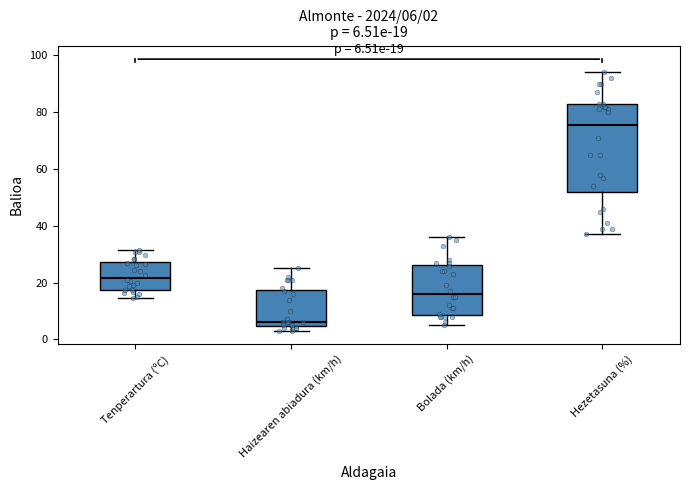

Which box's median line is the highest?

Hezetasuna (%)